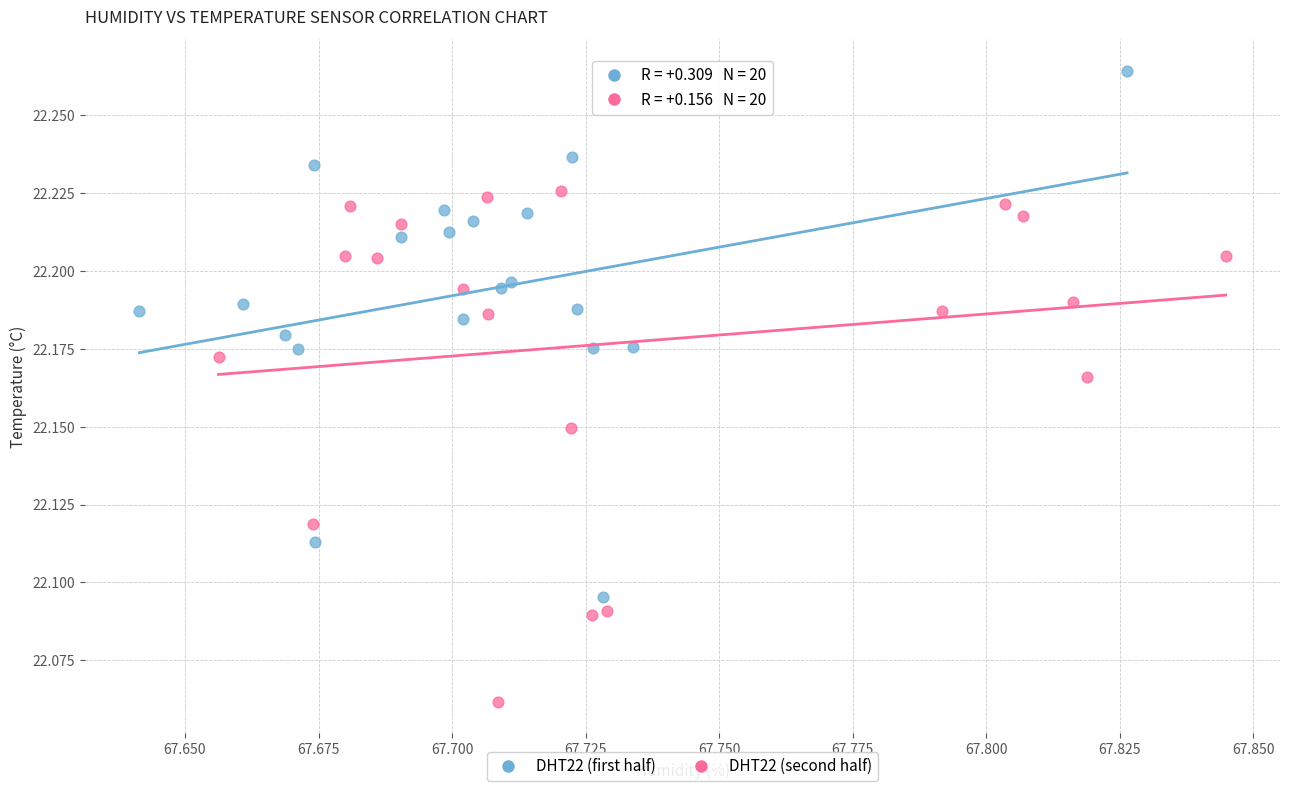

Which series contains the lowest Y value?

DHT22 (second half)